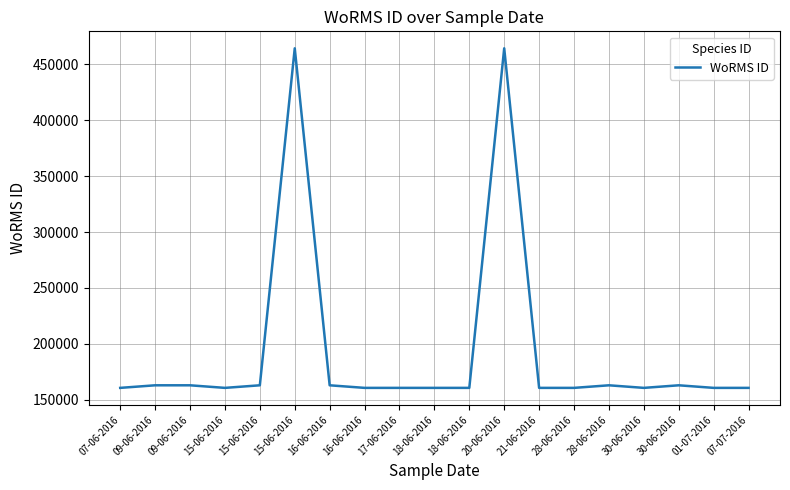

What is the greatest value displayed?

464444